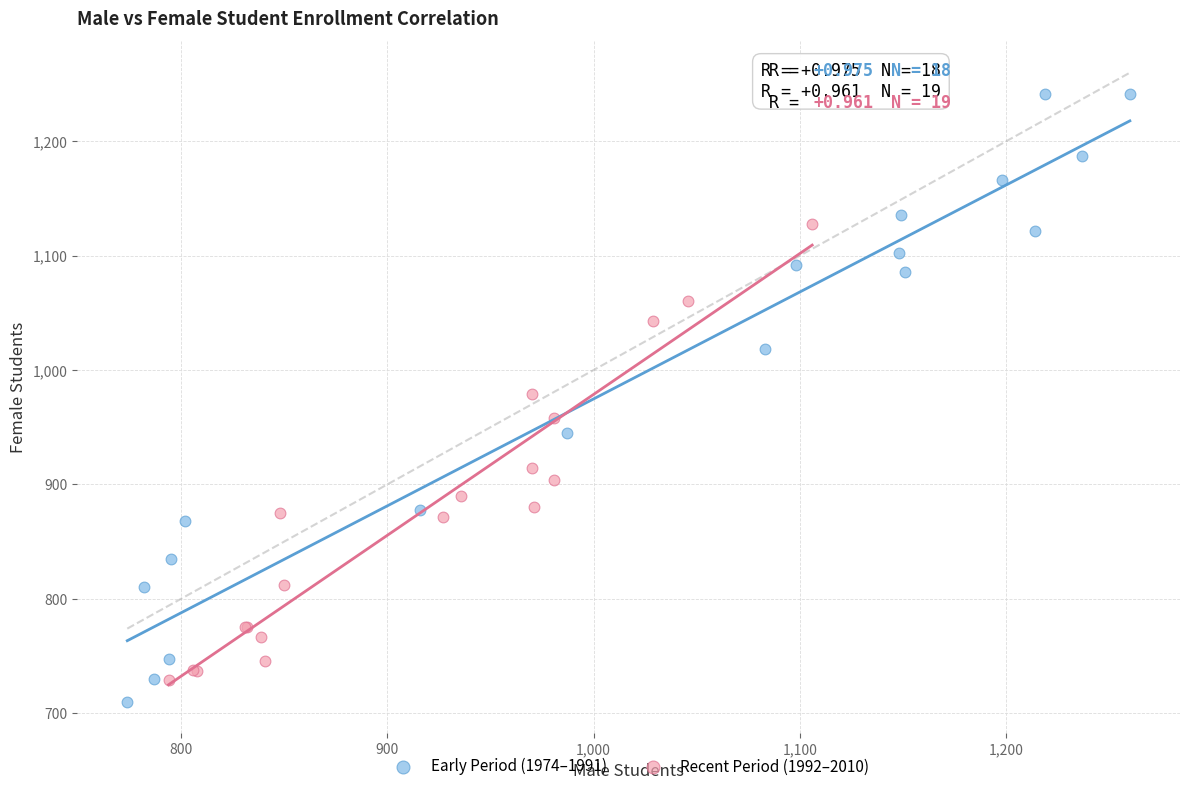

Which series reaches the minimum Y coordinate?

Early Period (1974–1991)